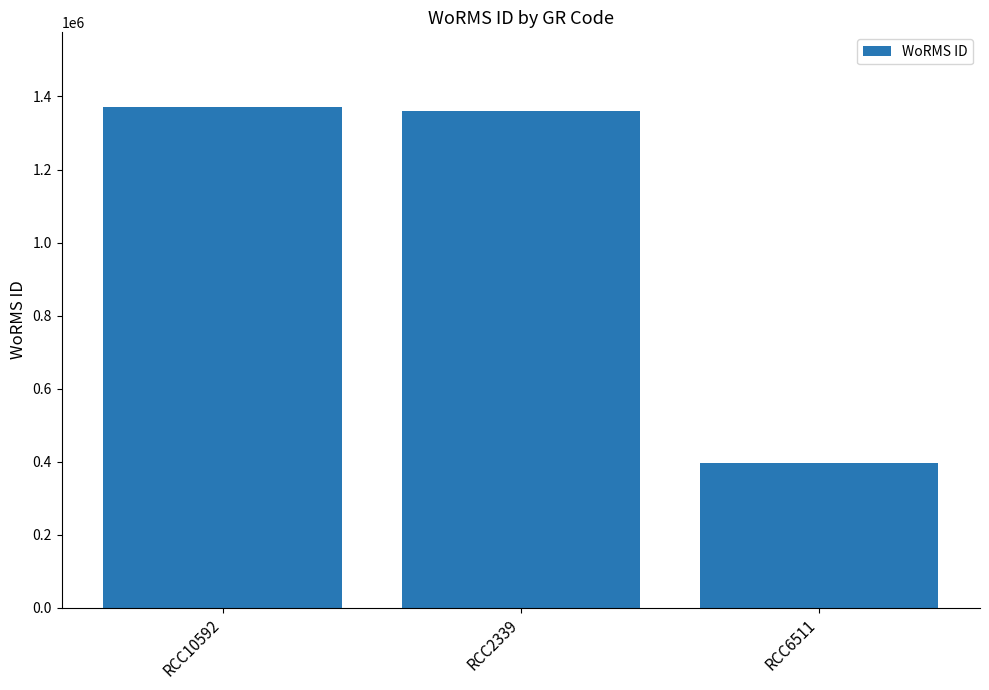

What is the sum of all values?

3127540